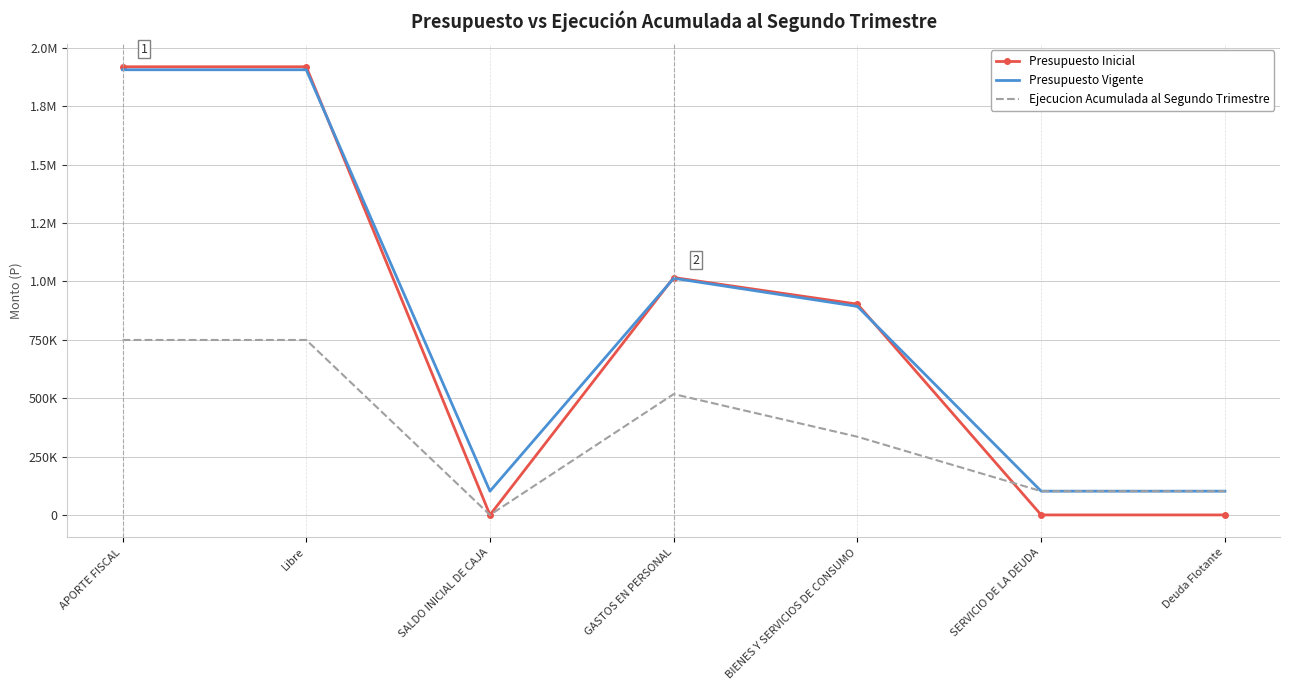

Reading left to right, extract all data points from this chart.

Presupuesto Inicial: APORTE FISCAL=1919384	Libre=1919384	SALDO INICIAL DE CAJA=10	GASTOS EN PERSONAL=1016669	BIENES Y SERVICIOS DE CONSUMO=902715	SERVICIO DE LA DEUDA=10	Deuda Flotante=10
Presupuesto Vigente: APORTE FISCAL=1906565	Libre=1906565	SALDO INICIAL DE CAJA=101784	GASTOS EN PERSONAL=1013438	BIENES Y SERVICIOS DE CONSUMO=893127	SERVICIO DE LA DEUDA=101784	Deuda Flotante=101784
Ejecucion Acumulada al Segundo Trimestre: APORTE FISCAL=749301	Libre=749301	SALDO INICIAL DE CAJA=0	GASTOS EN PERSONAL=517617	BIENES Y SERVICIOS DE CONSUMO=334908	SERVICIO DE LA DEUDA=101742	Deuda Flotante=101742